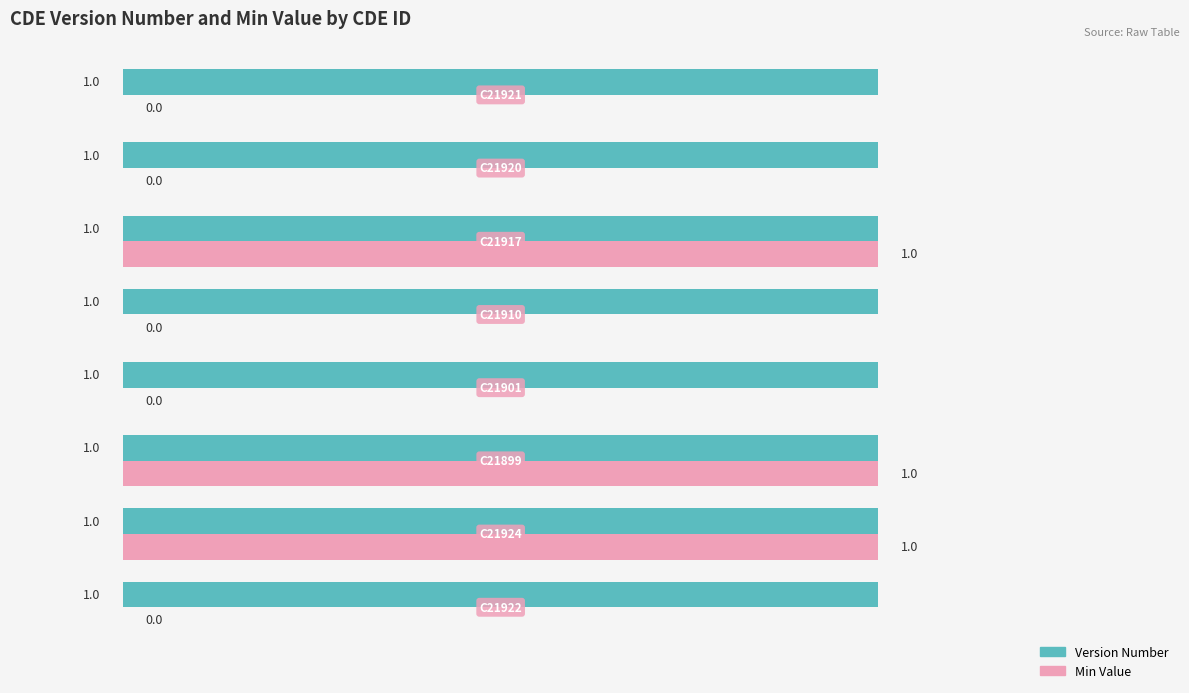

Which series has the widest spread of values?

Min Value